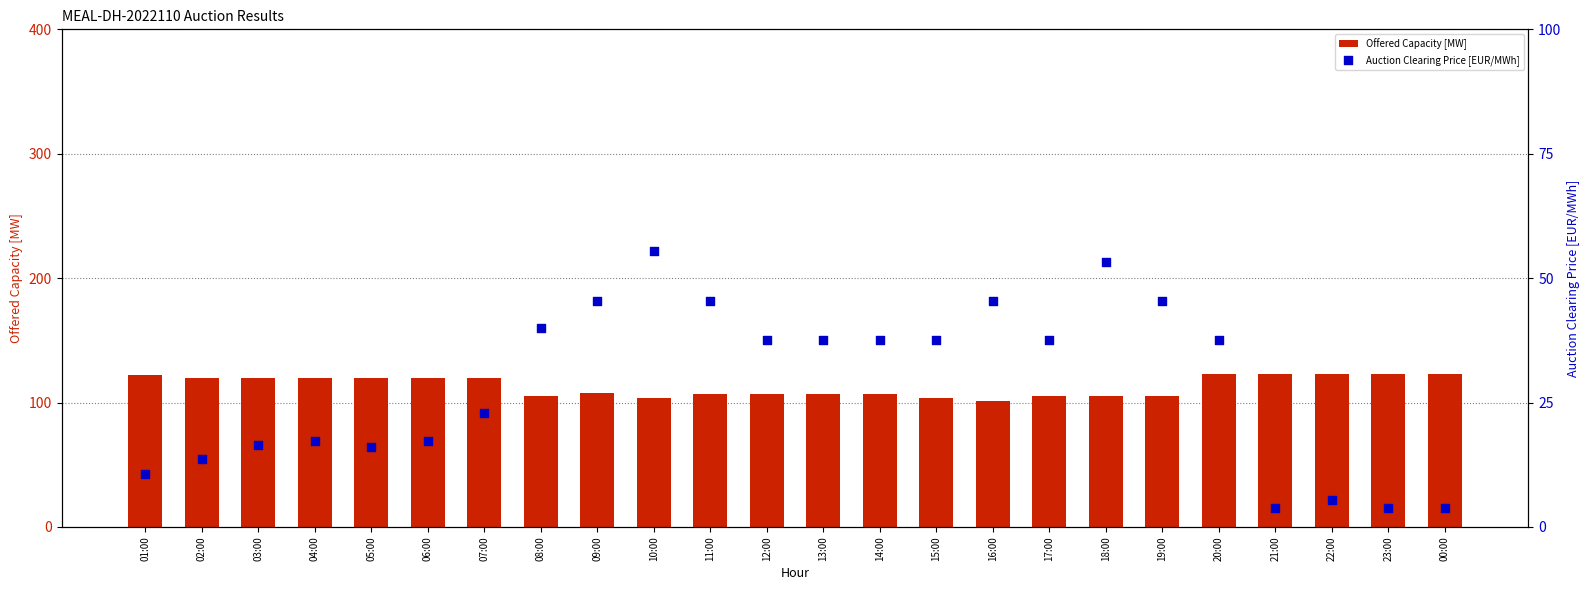

At which category is the sum across all series the highest?

20:00